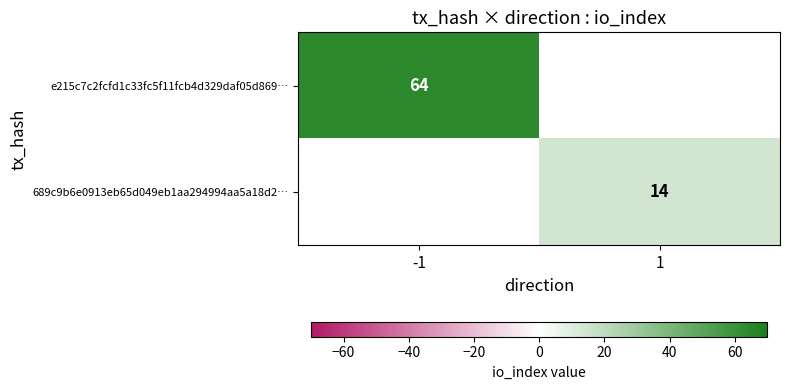

At how many categories does at least one series exceed 11?

2